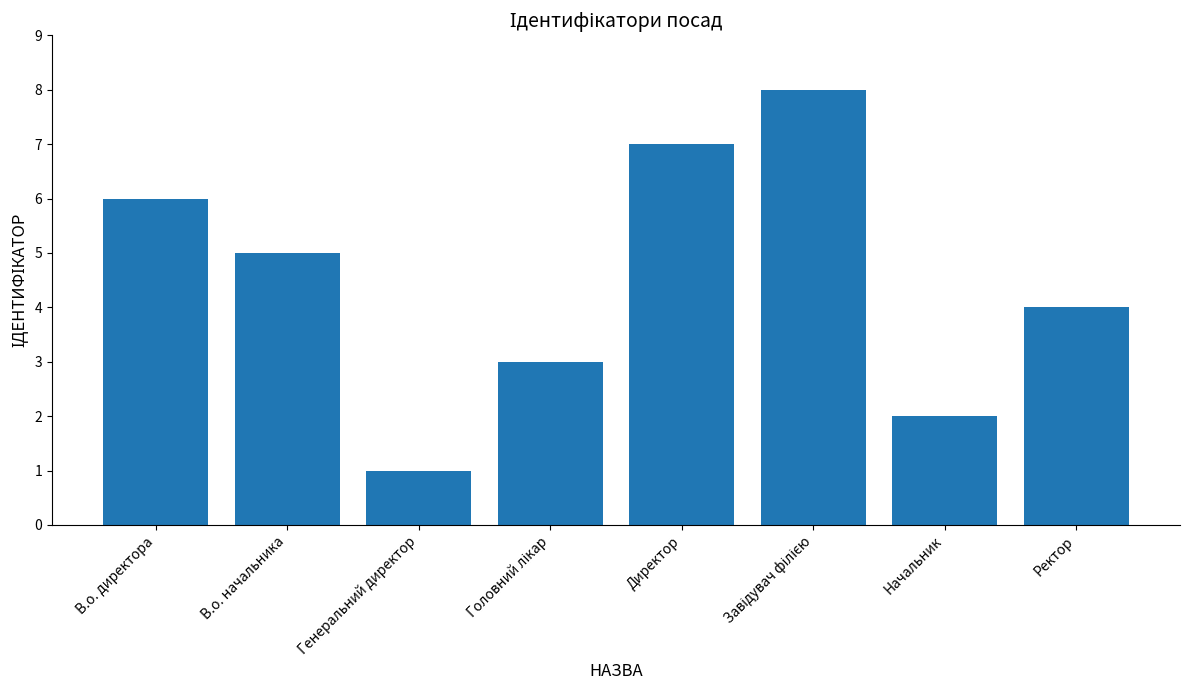

What is the label of the 1st bar from the left?

В.о. директора